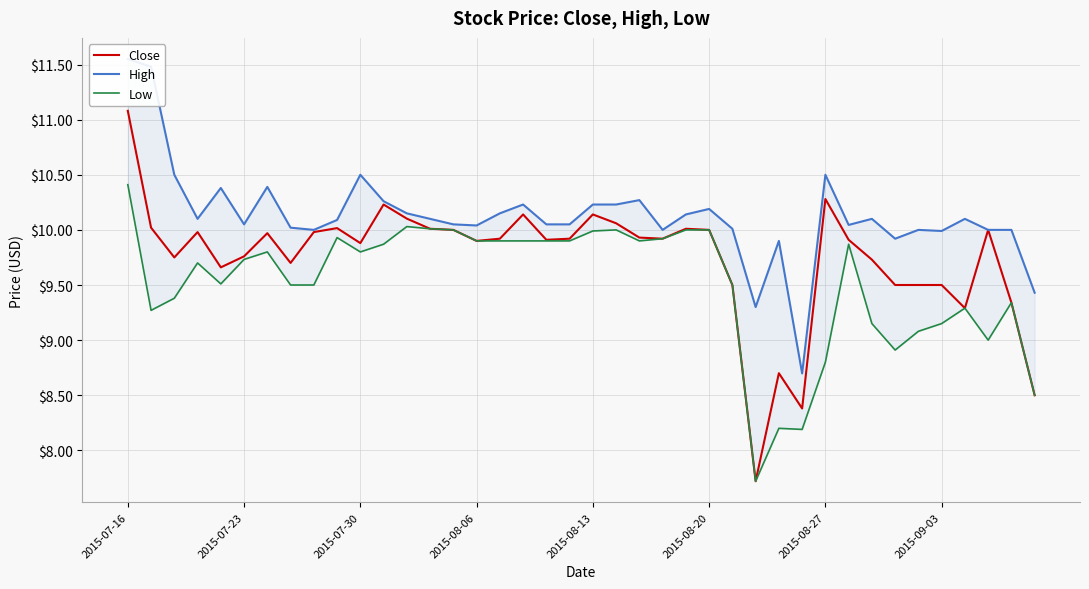

The value of Close at 2015-08-27 is 3.6. True or false?

False